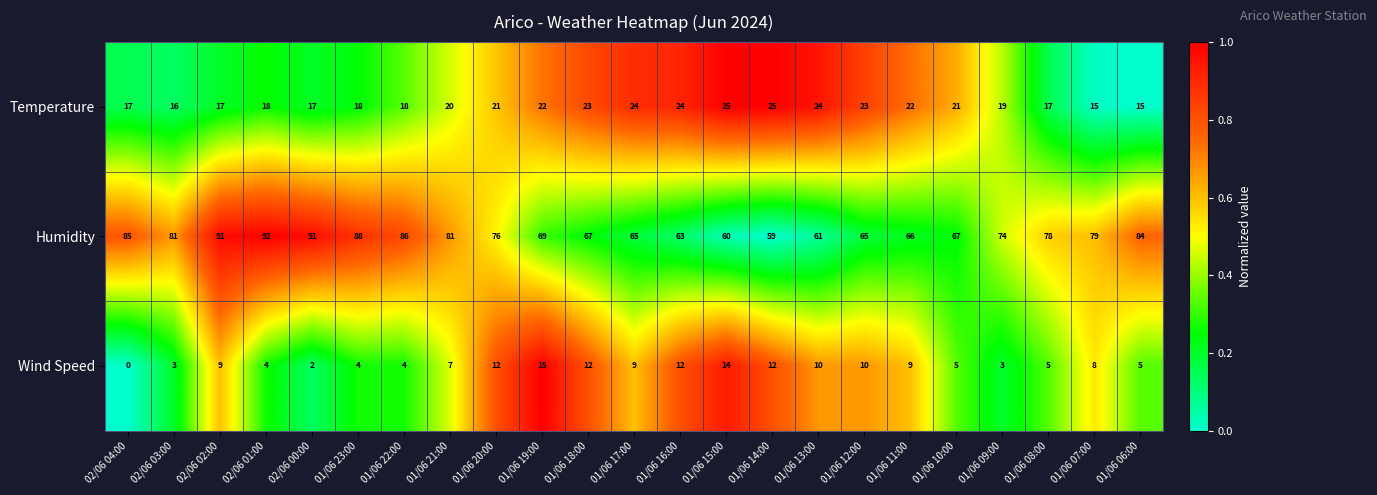

List the series in order of their overall mean, highest first.

Humidity, Temperature, Wind Speed